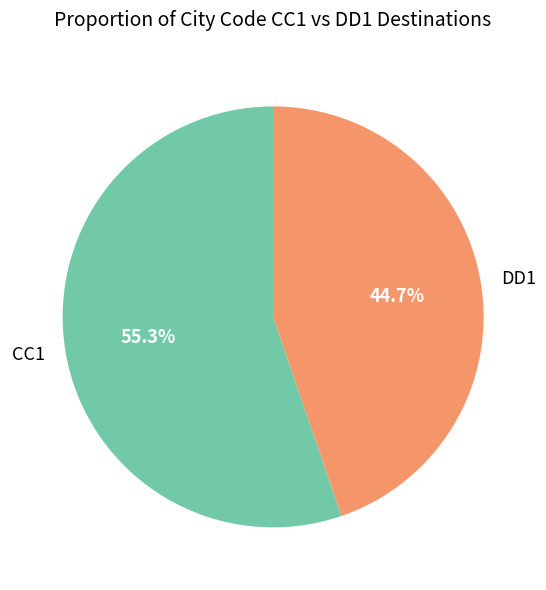

How much of the chart is everything except DD1?

55.3%